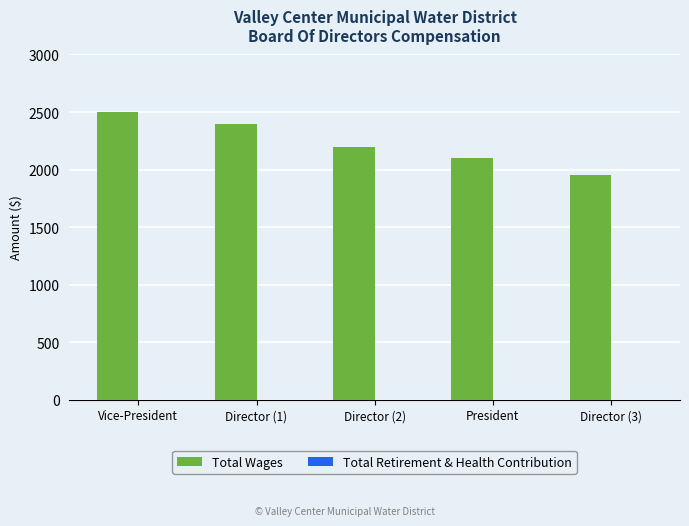

Are the bars horizontal?

No